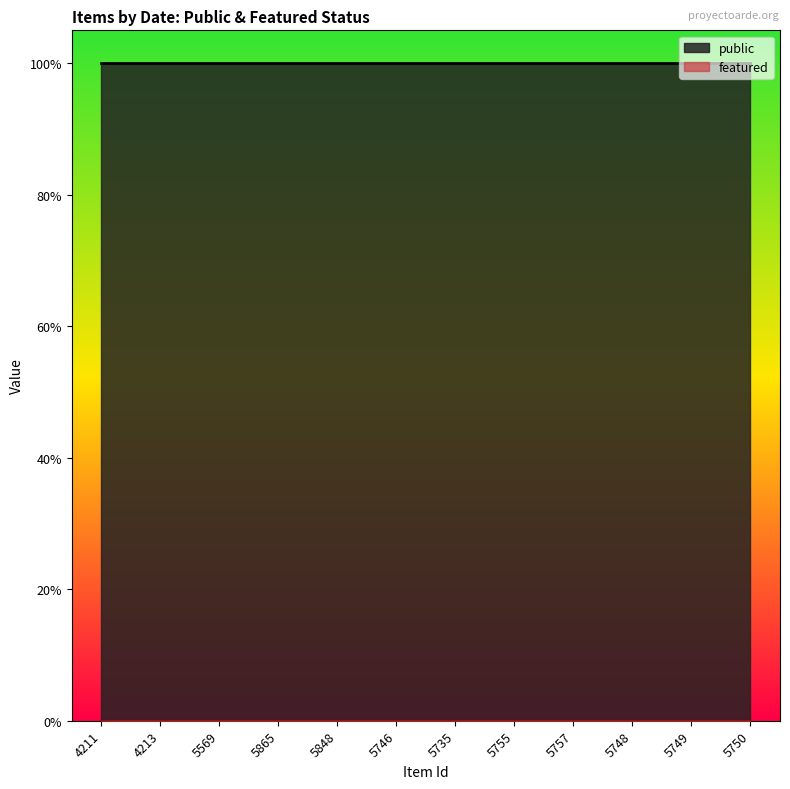

True or false: featured and public intersect in this chart.

False